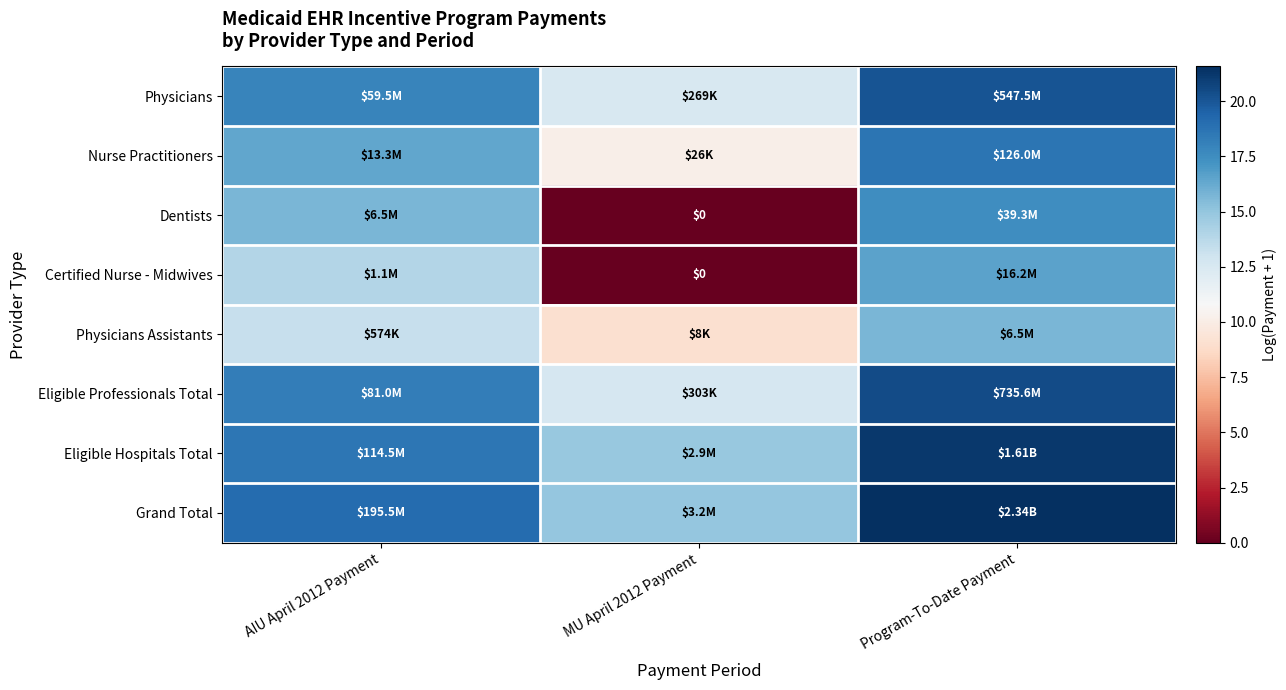

At which label does Eligible Professionals Total first exceed 18?

AIU April 2012 Payment